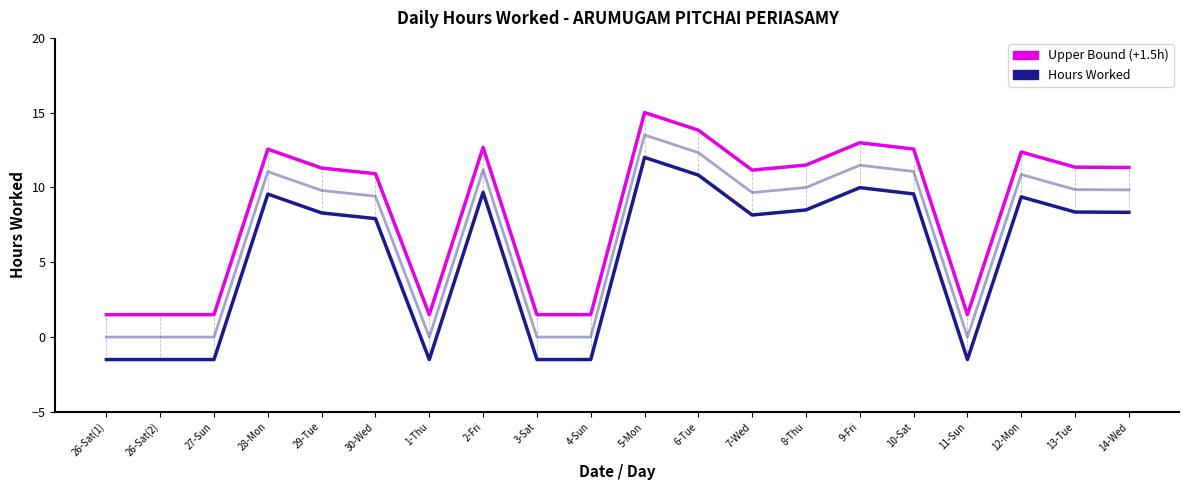

True or false: Hours Worked and Upper Bound cross at least once.

False